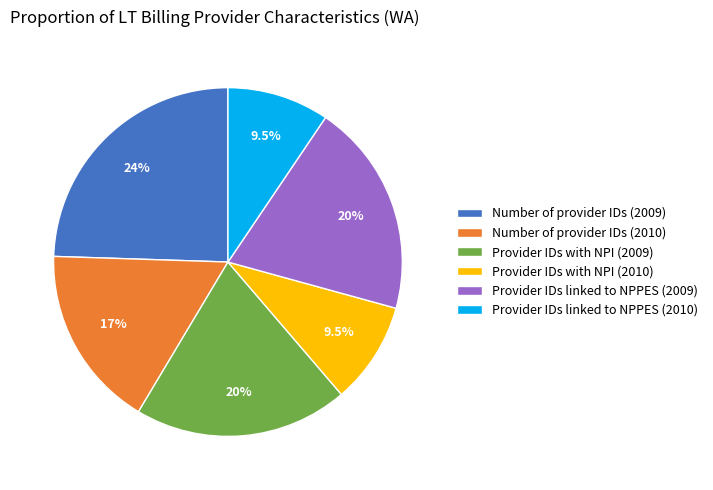

What is the largest slice in the pie chart?

Number of provider IDs (2009)